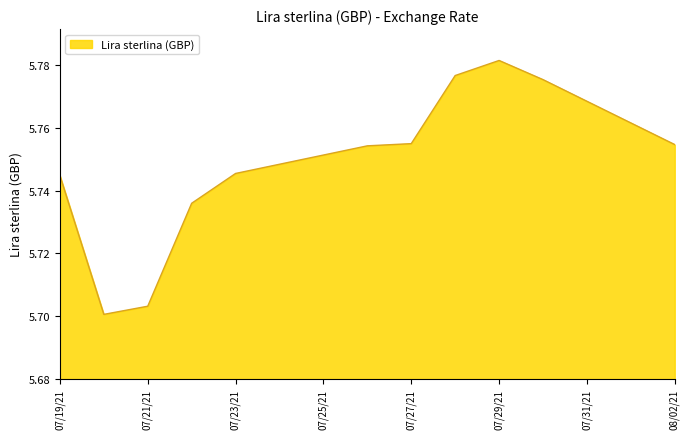

Does the chart display data point markers on the line(s)?

No